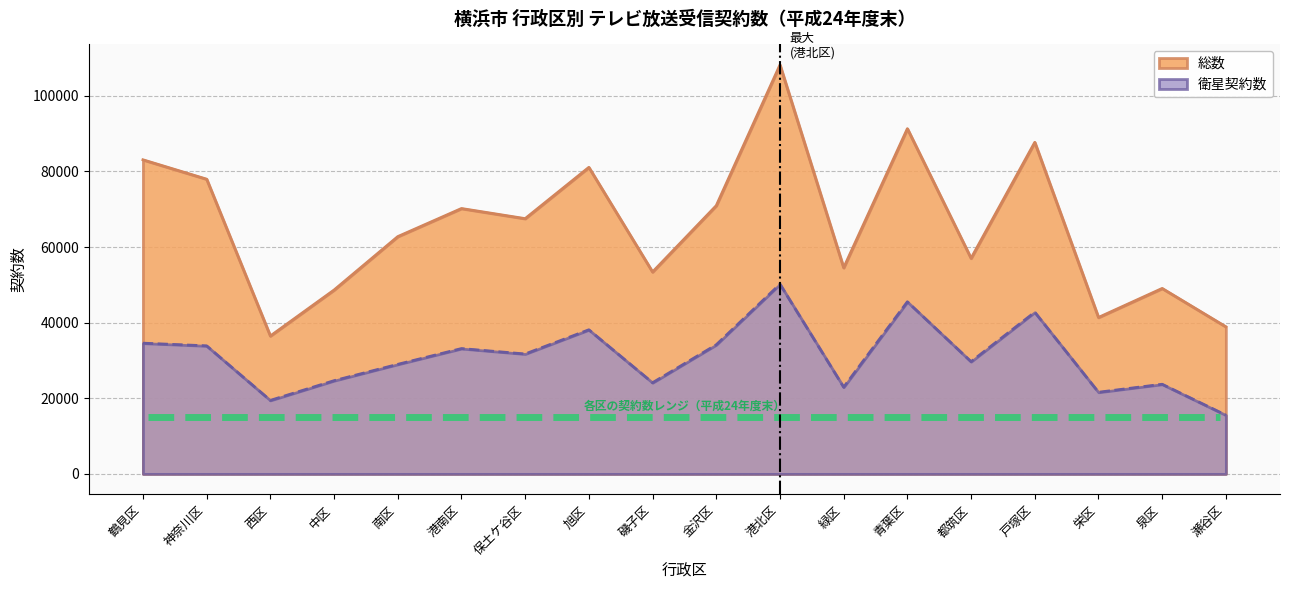

What is the approximate value of 総数 at 戸塚区, to the nearest 50?

87700